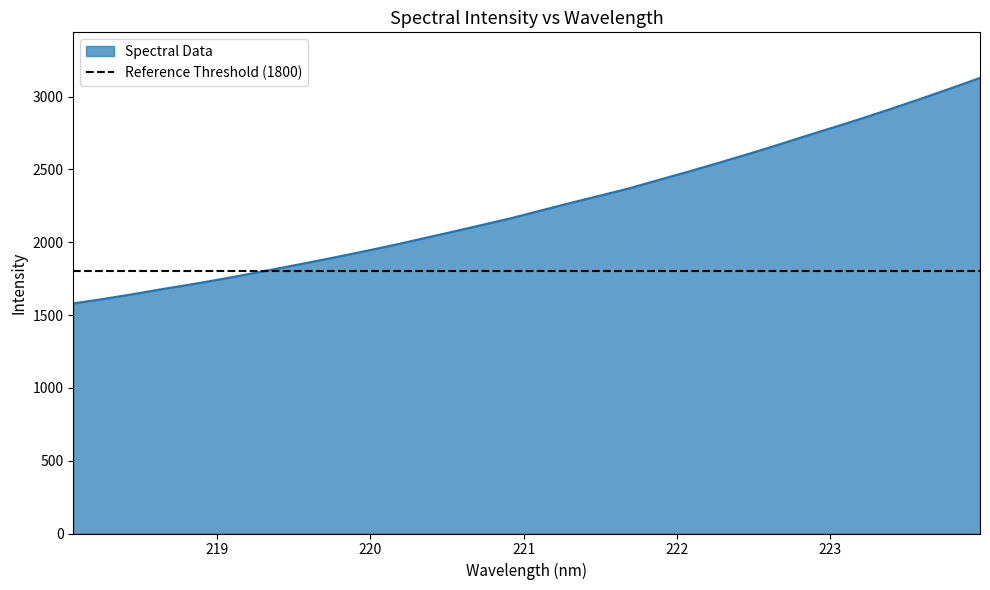

Reading left to right, list all the values displayed in this chart.

218.0596=1579.8	218.2508=1609.9	218.442=1642.3	218.6332=1677.2	218.8244=1709.9	219.0156=1744.9	219.2067=1782.3	219.3979=1820.5	219.589=1859.2	219.7801=1899.3	219.9712=1940.6	220.1623=1983.4	220.3533=2028.8	220.5444=2074.3	220.7354=2120.7	220.9264=2167.4	221.1174=2219.3	221.3083=2270.7	221.4993=2320.3	221.6902=2370.7	221.8812=2427.7	222.0721=2484.0	222.263=2542.3	222.4538=2602.1	222.6447=2663.6	222.8355=2727.4	223.0264=2789.9	223.2172=2853.2	223.408=2919.3	223.5987=2987.4	223.7895=3057.2	223.9802=3128.6